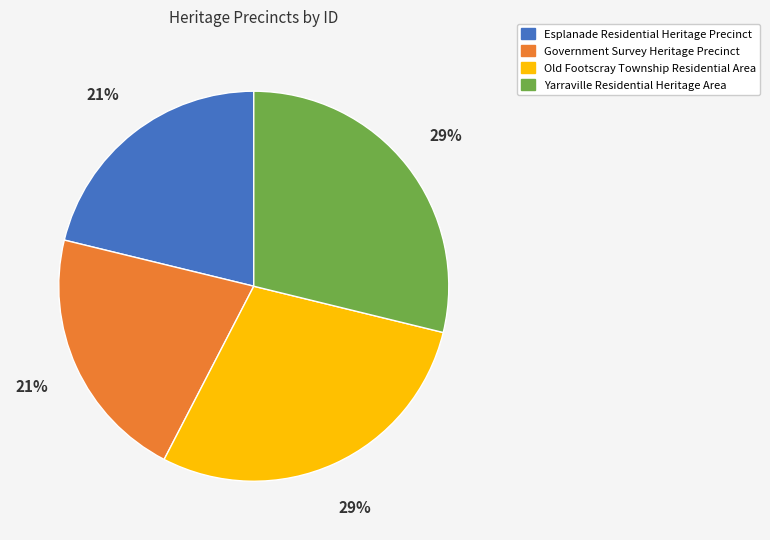

What is the ratio of the value at Old Footscray Township Residential Area to the value at Esplanade Residential Heritage Precinct?

1.4